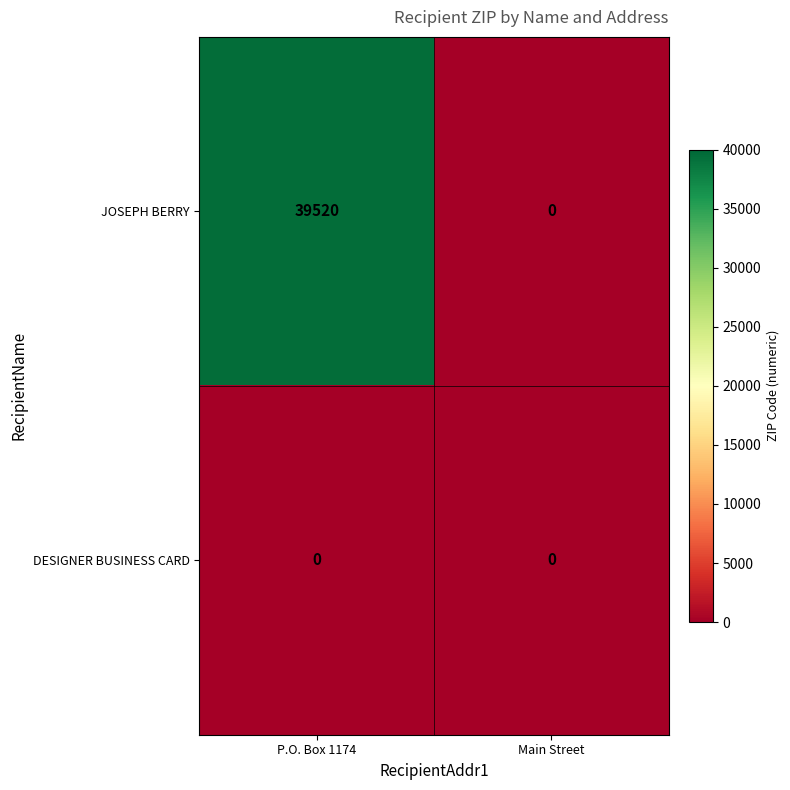

At which category is the sum across all series the highest?

P.O. Box 1174